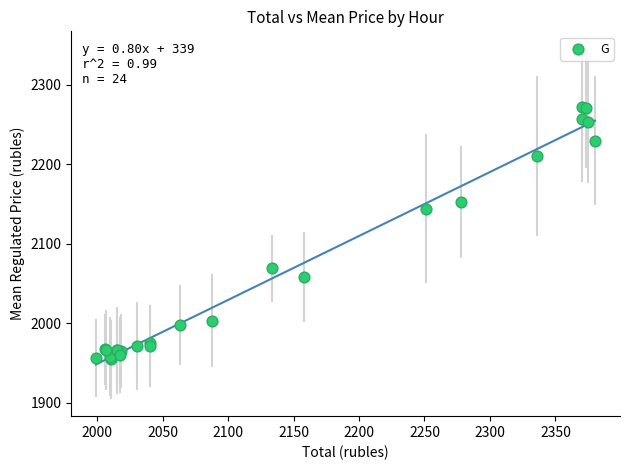

What Y value in the scatter plot is closest to 2113?

2144.2